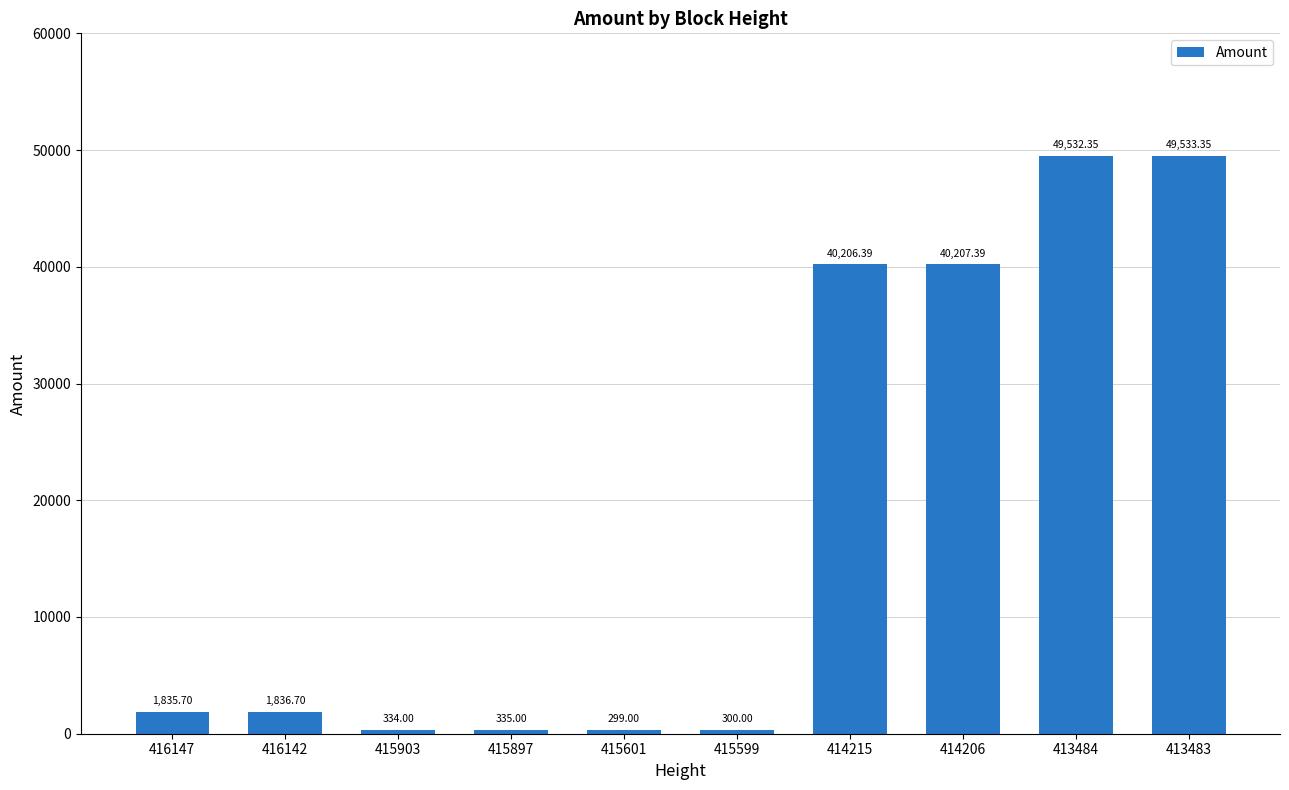

How many bars are there in total?

10